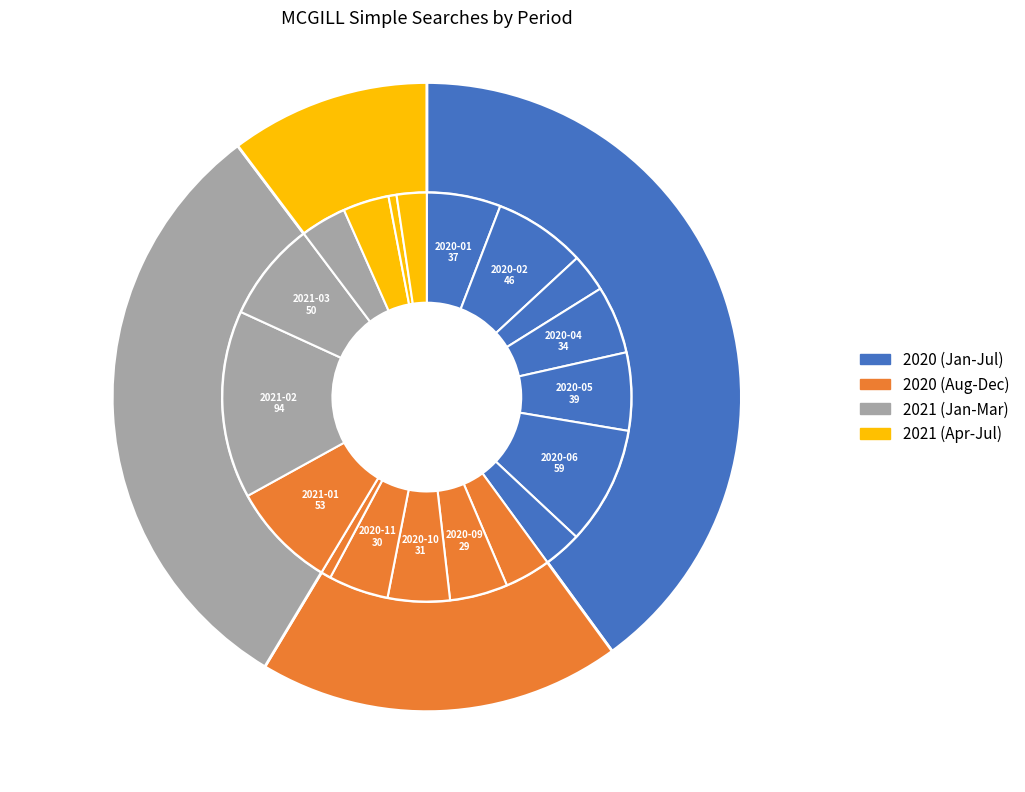

How many slices are in this pie chart?

19